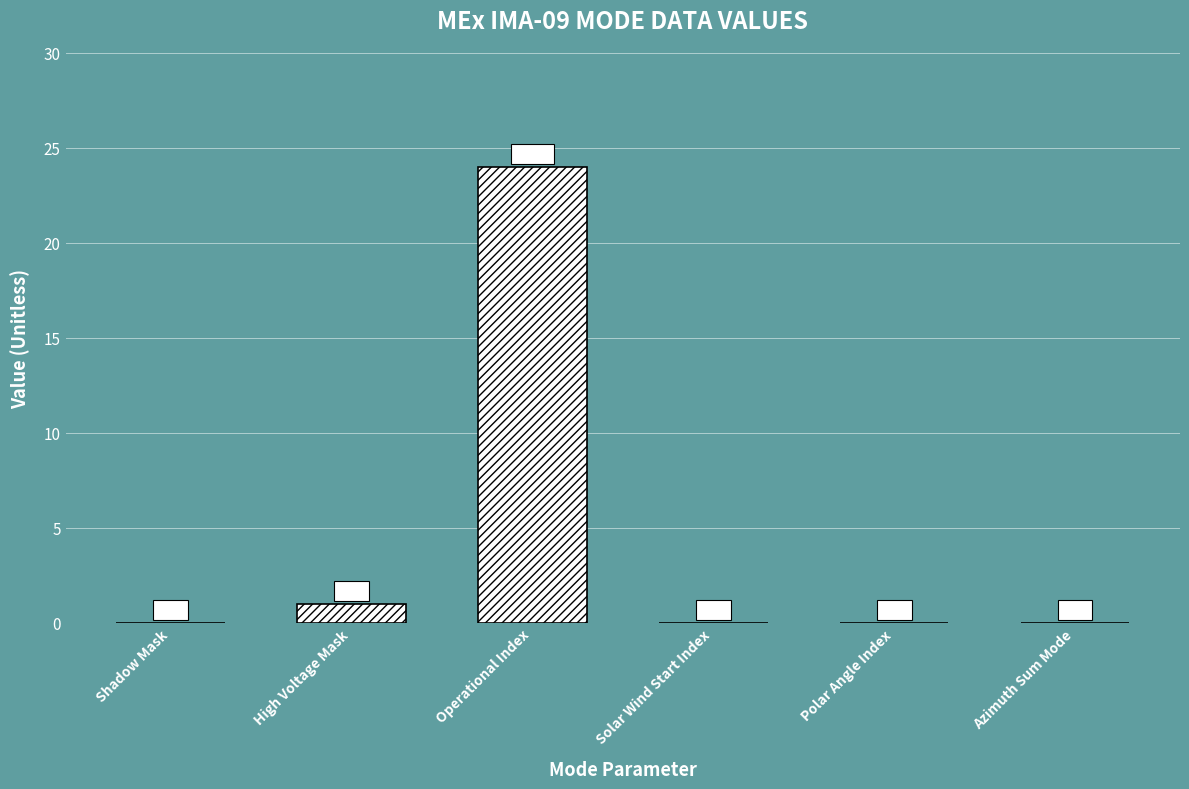

Between Azimuth Sum Mode and Operational Index, which is larger?

Operational Index